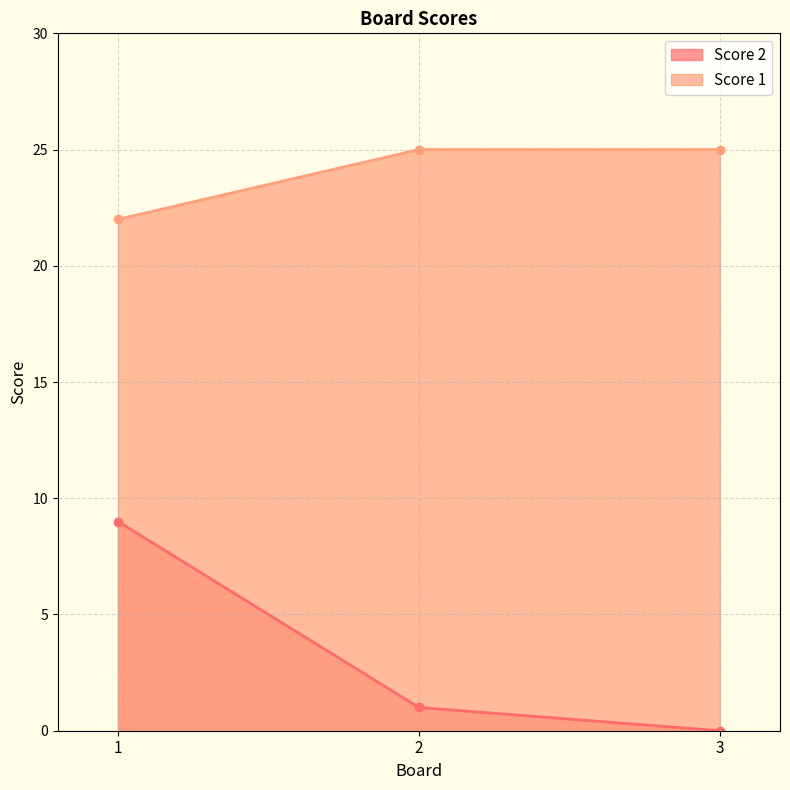

Which category has the highest value in the Score 1 series?

2